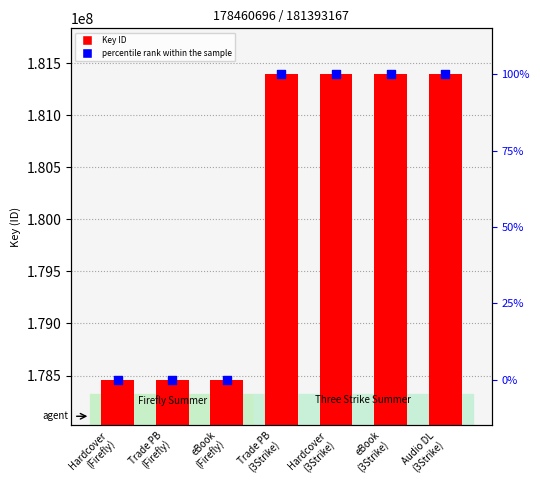

At how many categories does at least one series exceed 142279508?

7